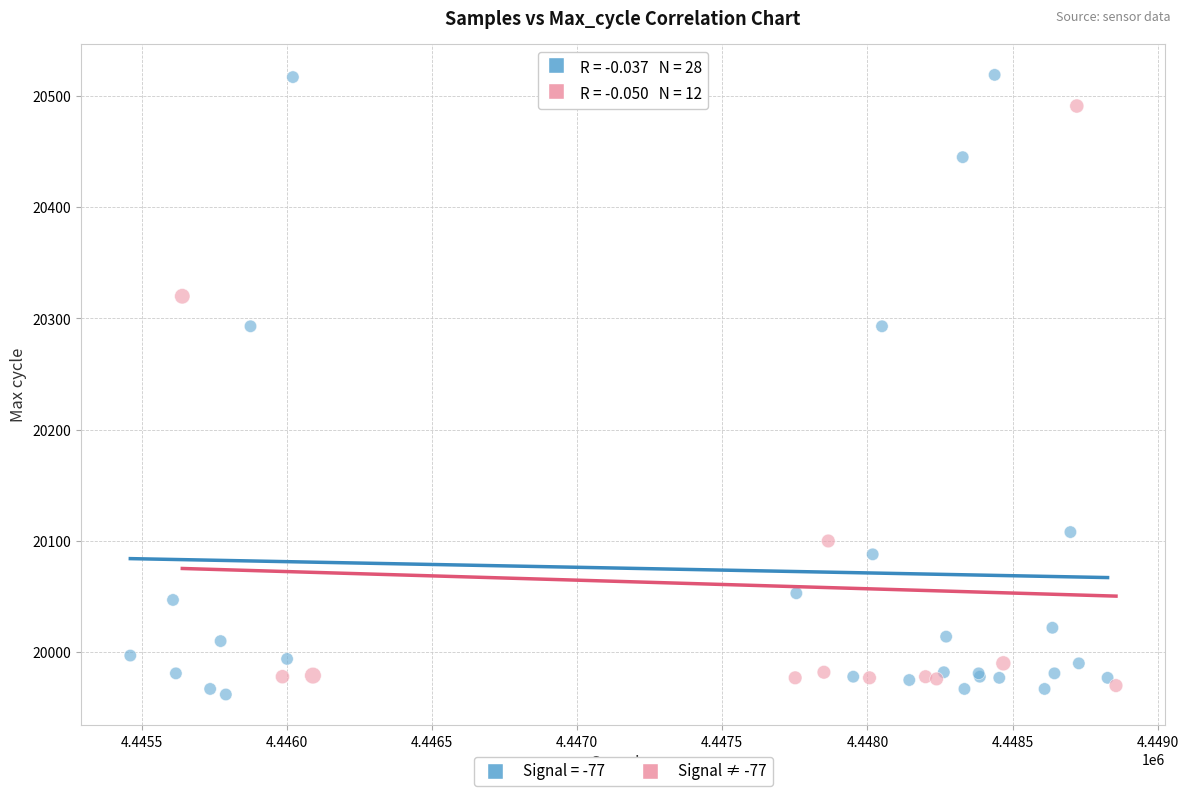

Which series reaches the maximum Y coordinate?

Signal = -77